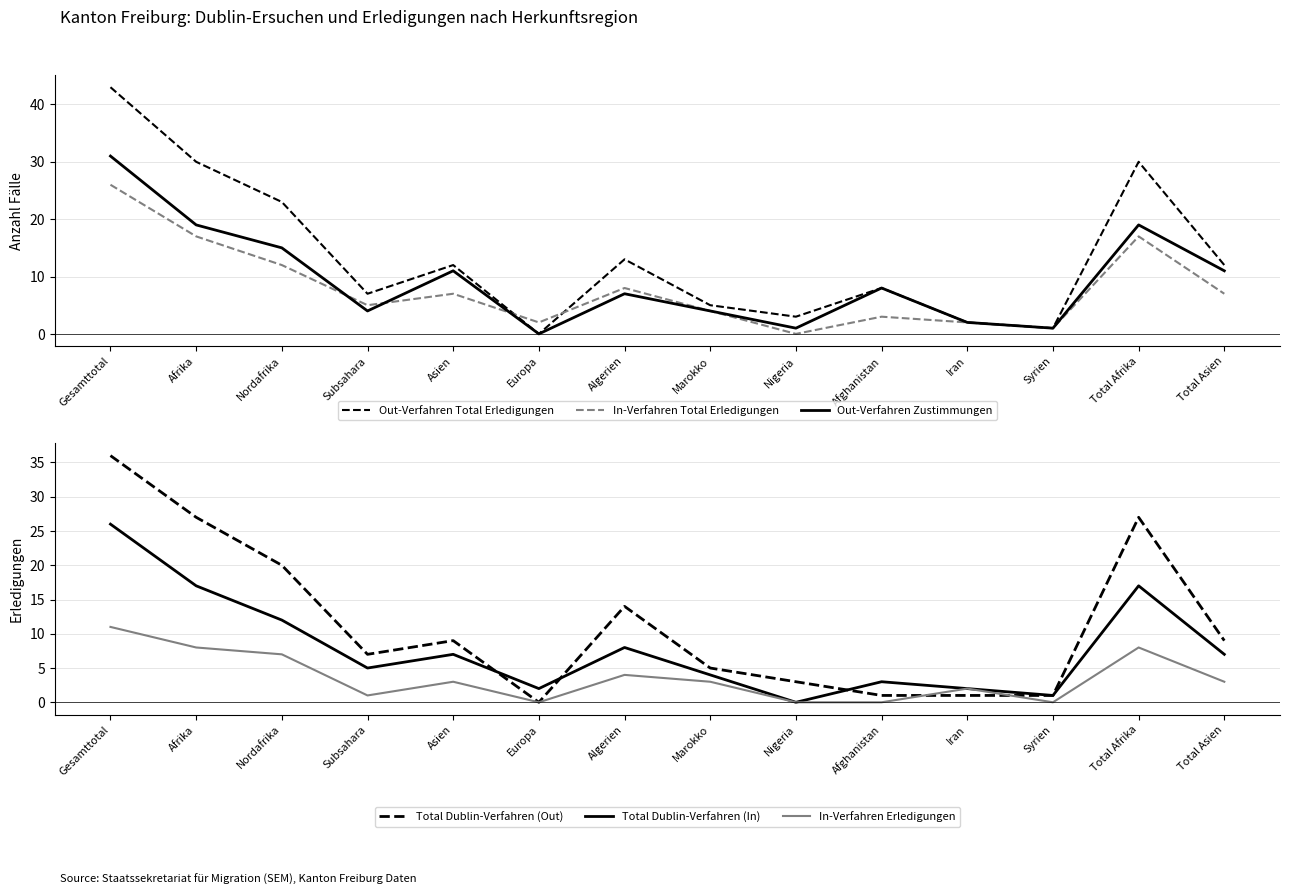

List the labels in order of Out-Verfahren Zustimmungen value, largest first.

Gesamttotal, Afrika, Total Afrika, Nordafrika, Asien, Total Asien, Afghanistan, Algerien, Subsahara, Marokko, Iran, Nigeria, Syrien, Europa